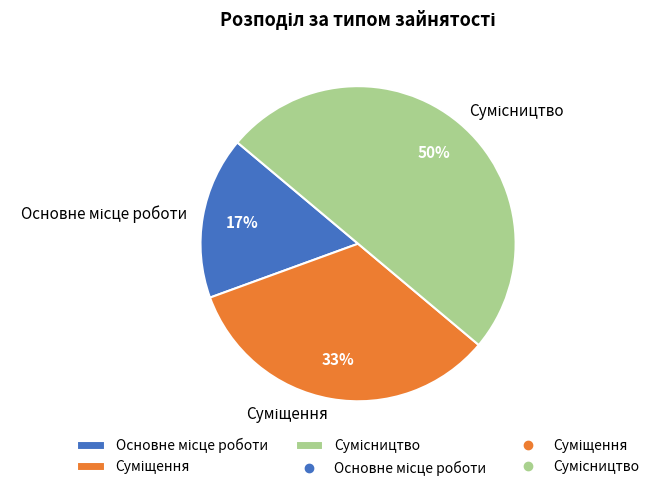

To the nearest percent, what is the average slice percentage?

33%